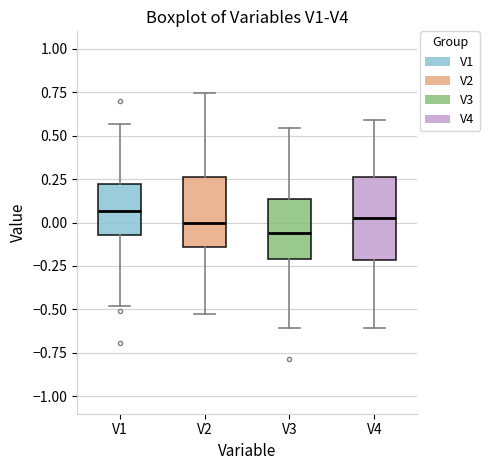

Reading left to right, transcribe this box plot: for each box, give where its median line is, the range the box spans, and where its two whiskers end, as read against the y-axis. The values are not printed on the chart, so give them approximately, as read against the axis.

V1: median 0.05, box -0.05 to 0.20, whiskers -0.50 to 0.55
V2: median 0.00, box -0.15 to 0.25, whiskers -0.55 to 0.75
V3: median -0.05, box -0.20 to 0.15, whiskers -0.60 to 0.55
V4: median 0.05, box -0.20 to 0.25, whiskers -0.60 to 0.60